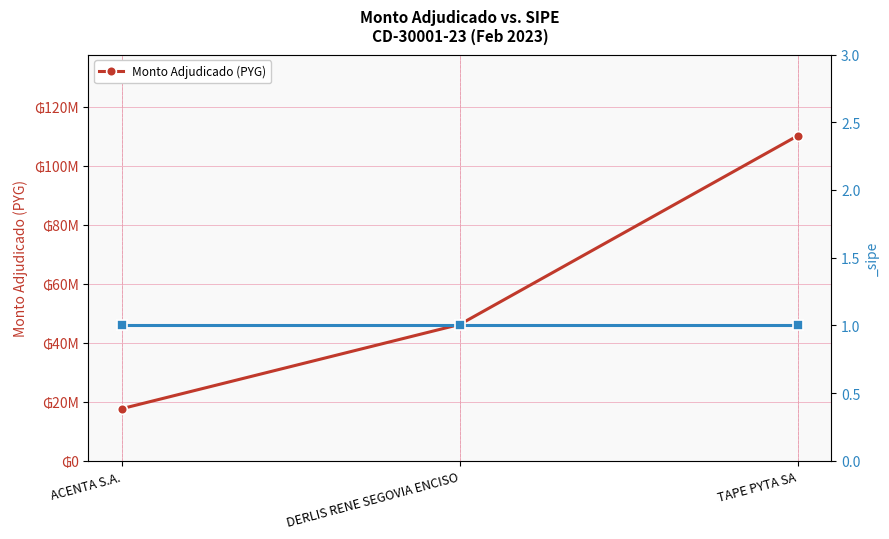

Does the chart have visible grid lines?

Yes